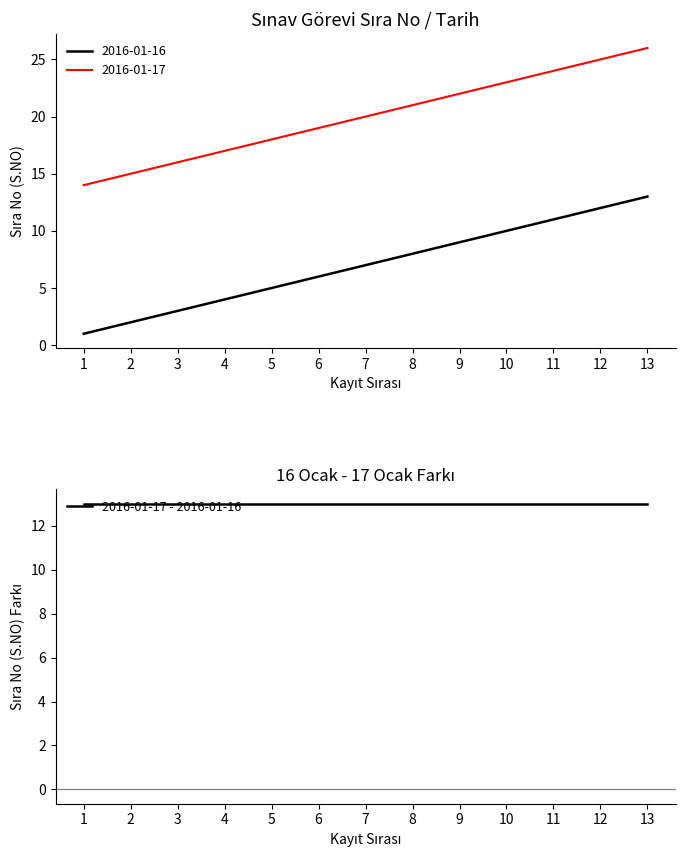

What are all the series names shown in the legend?

2016-01-16, 2016-01-17